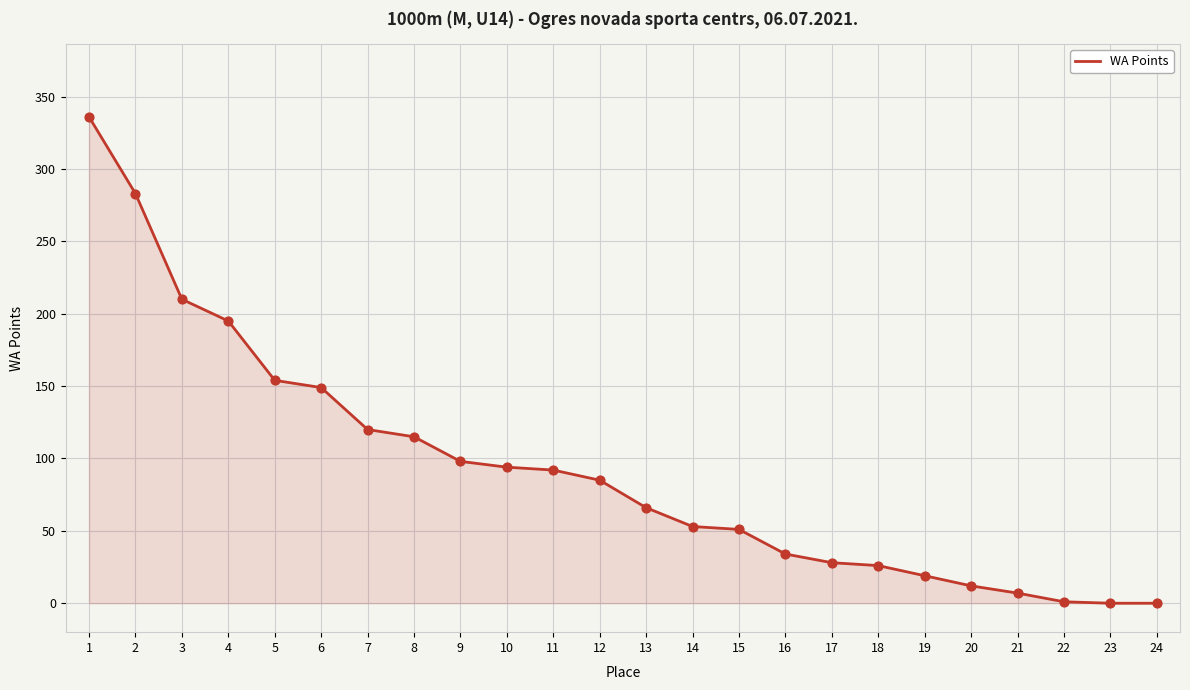

What is the change in value from 15 to 19?

-32